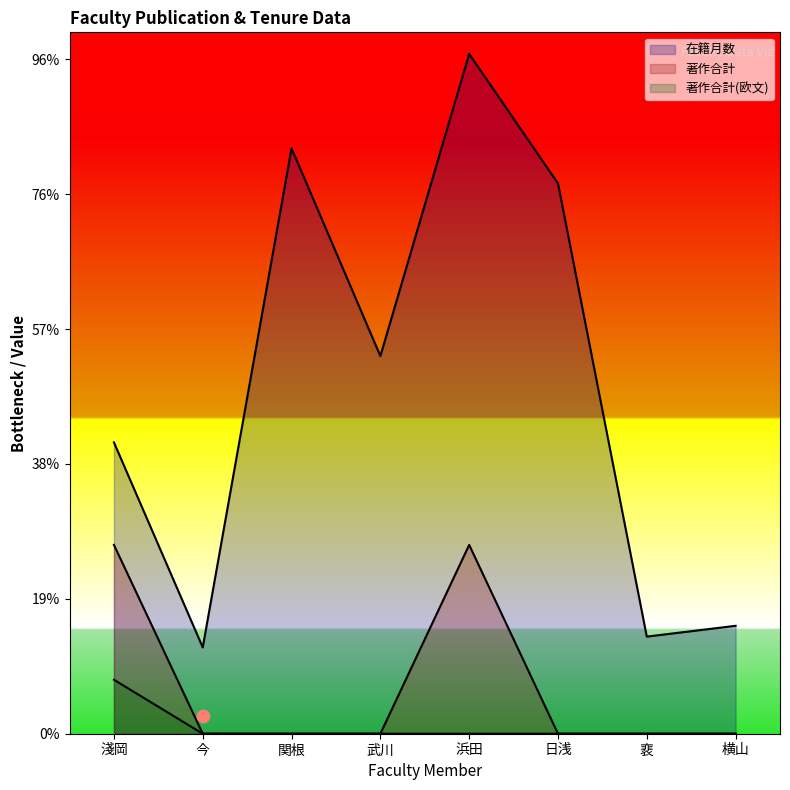

What are all the series names shown in the legend?

在籍月数, 著作合計, 著作合計(欧文)